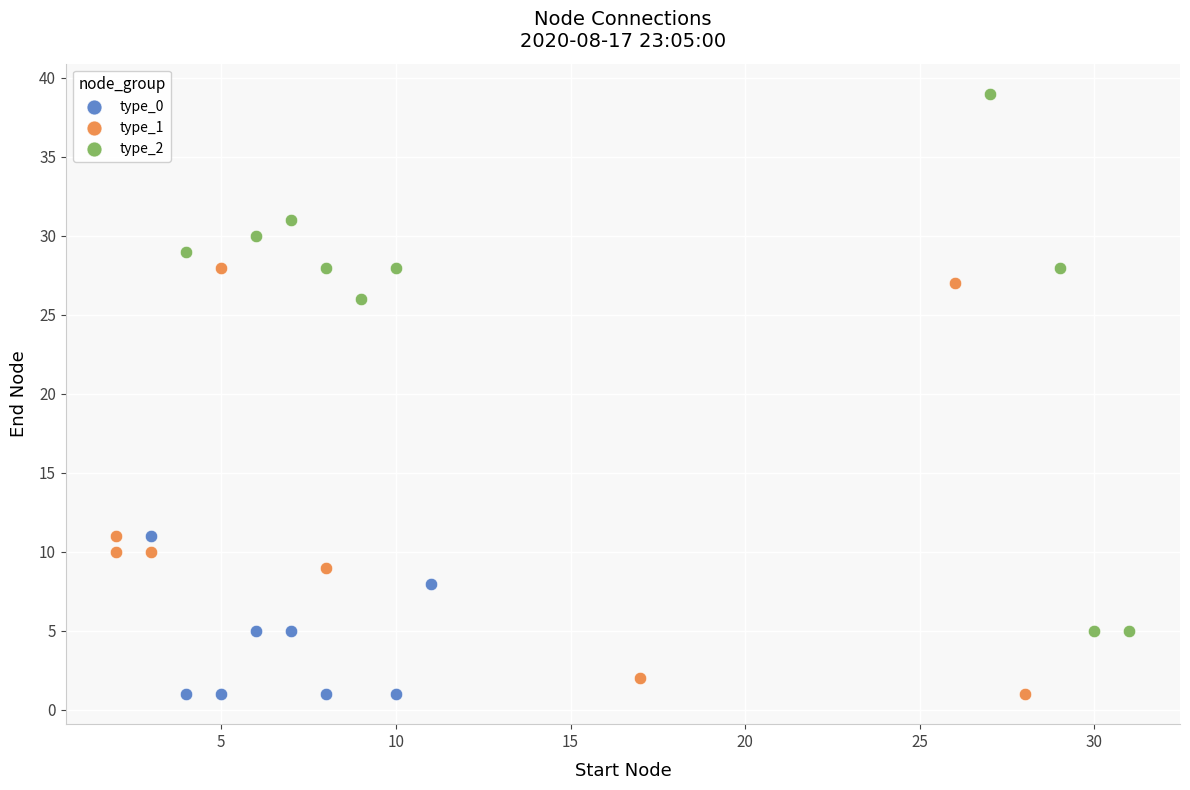

Which series has the largest Y range (max minus min)?

type_2